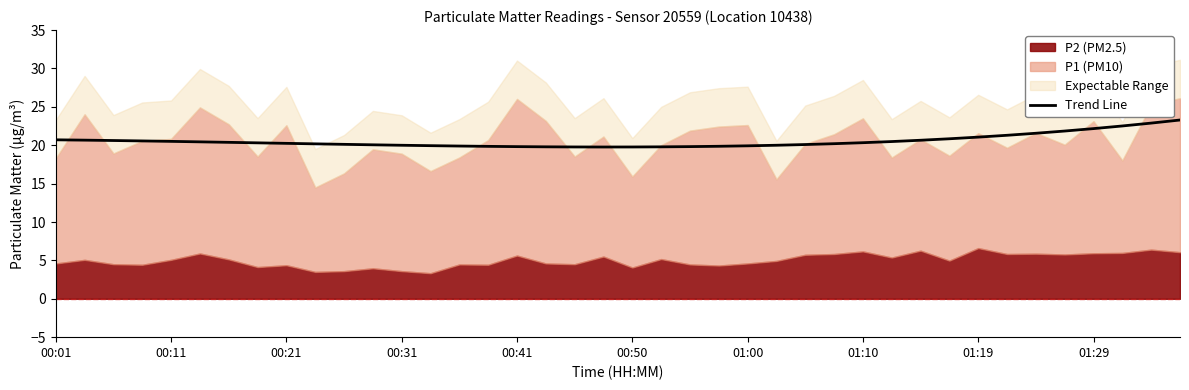

Is it true that Trend Line equals 21.1 at 01:19?

True